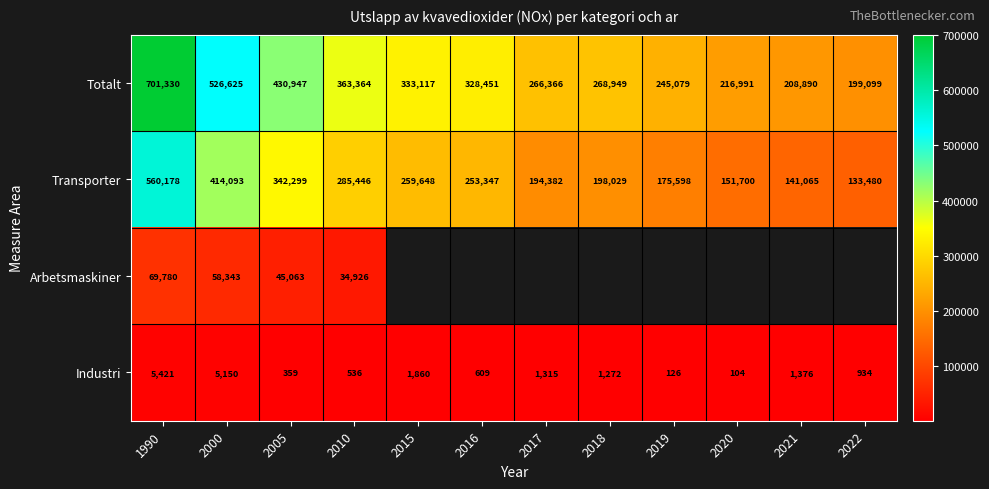

At how many categories does at least one series exceed 523684?

2